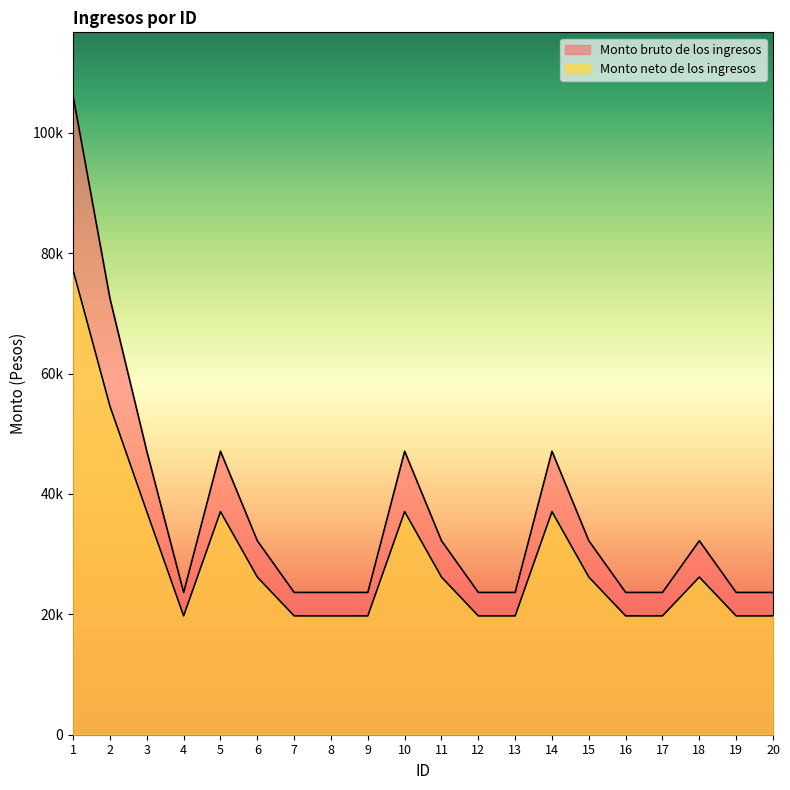

True or false: Monto neto de los ingresos and Monto bruto de los ingresos cross at least once.

False